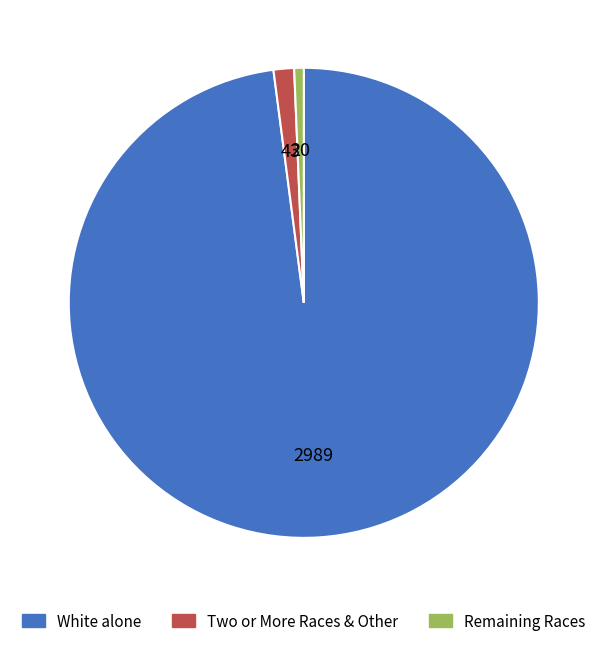

Does any single category account for the majority?

Yes